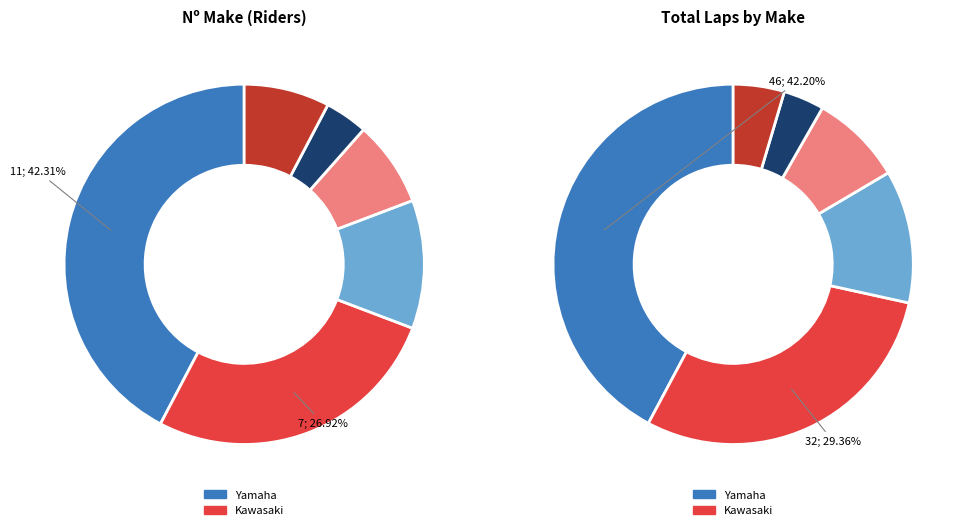

Approximately how many times larger is the value at Other compared to Suzuki?

1.0